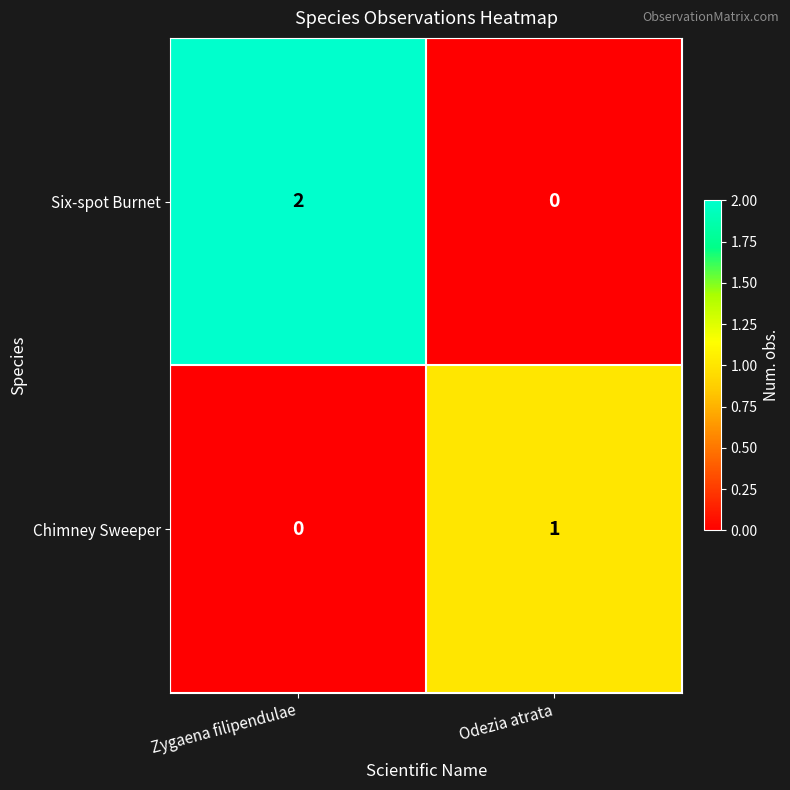

At which label does Chimney Sweeper reach its peak?

Odezia atrata